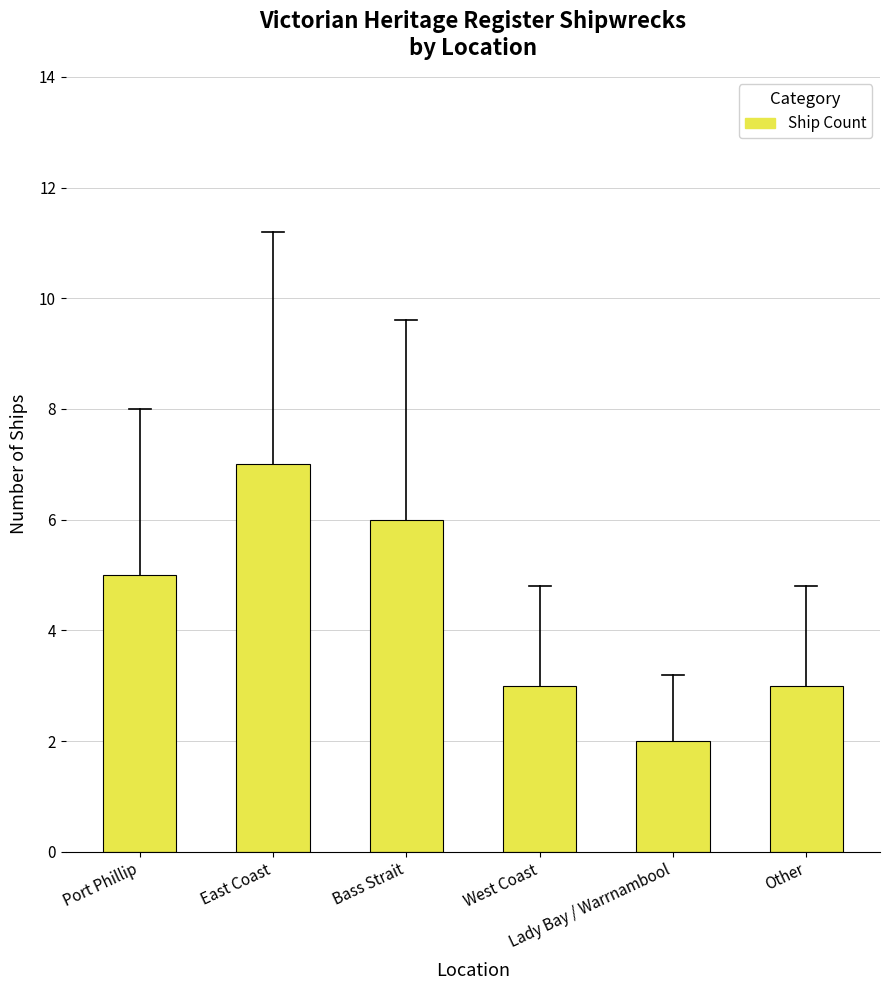

What is the greatest value displayed?

7